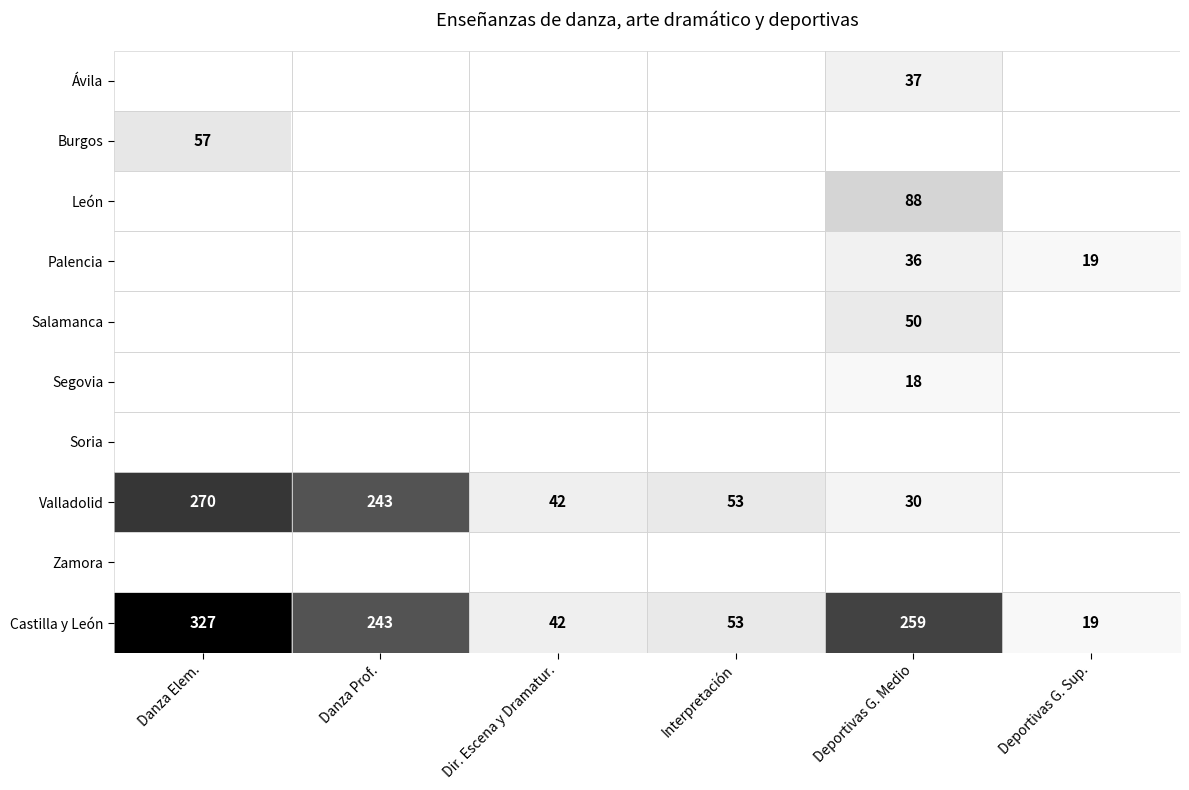

What is the difference between the Castilla y León values at Deportivas G. Medio and Dir. Escena y Dramatur.?

217